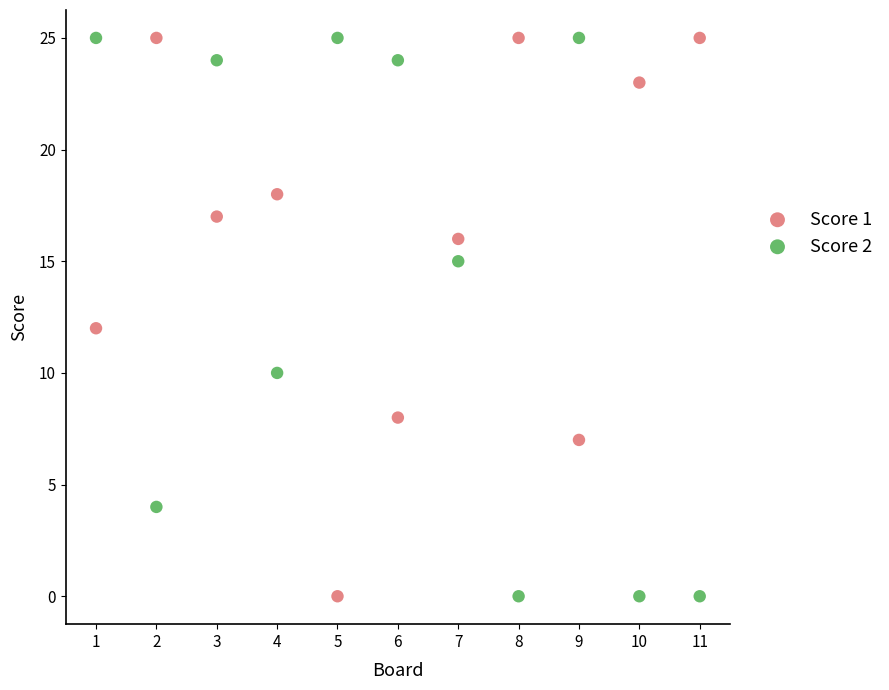

What is the X range (max minus min) for the scatter plot?

10